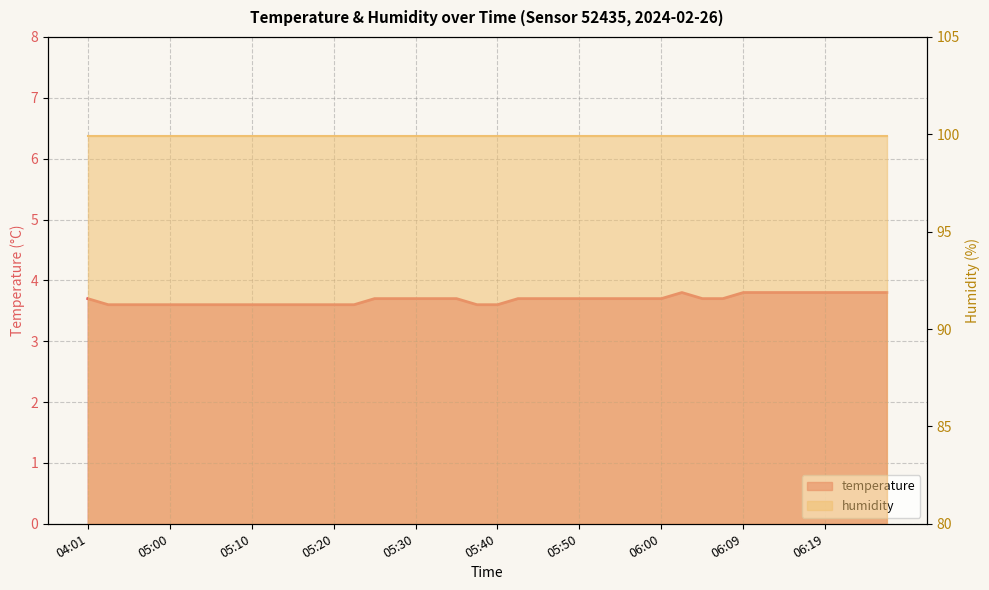

What is the label of the 13th point from the right?

05:57